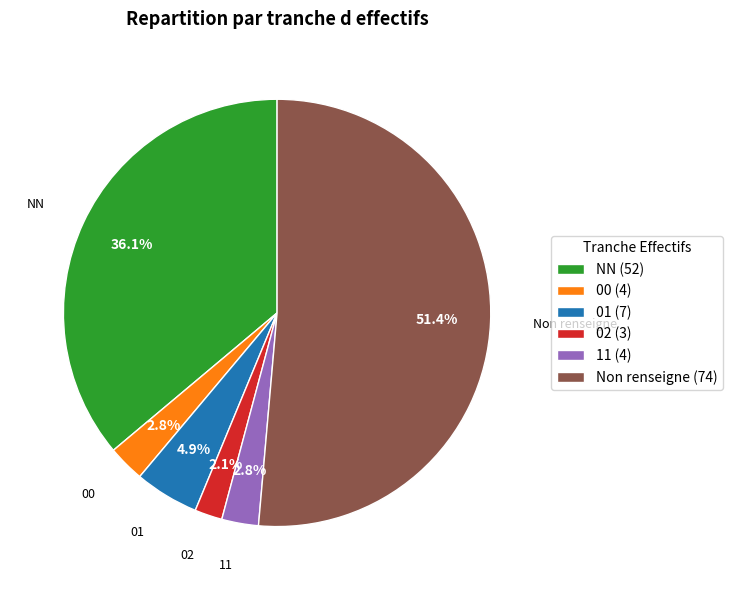

What percentage is NOT represented by NN (52)?

63.9%